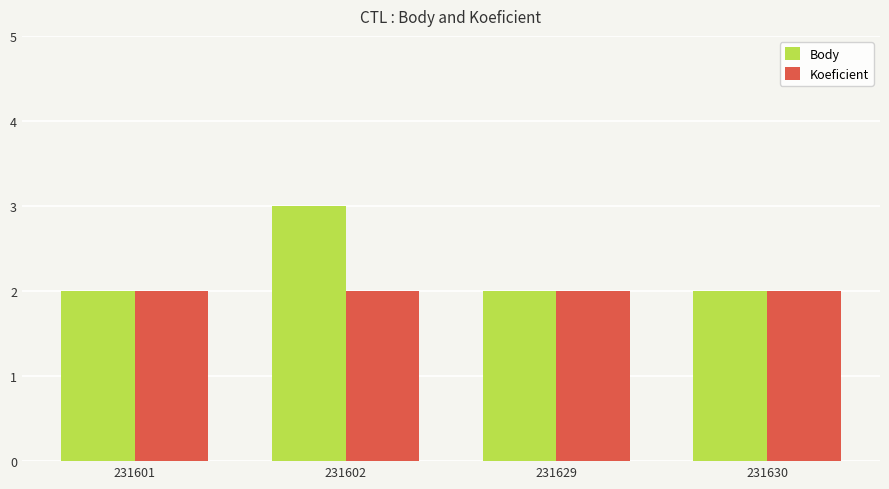

Reading right to left, list all the values displayed in this chart.

Body: 2	2	3	2
Koeficient: 2	2	2	2